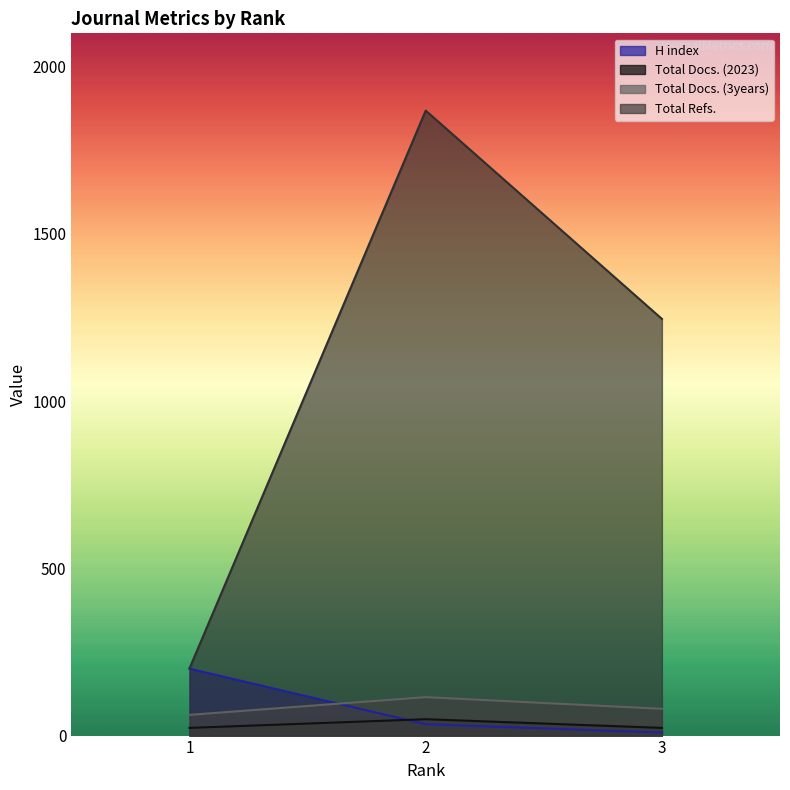

What is the difference between the Total Refs. values at 3 and 2?

623